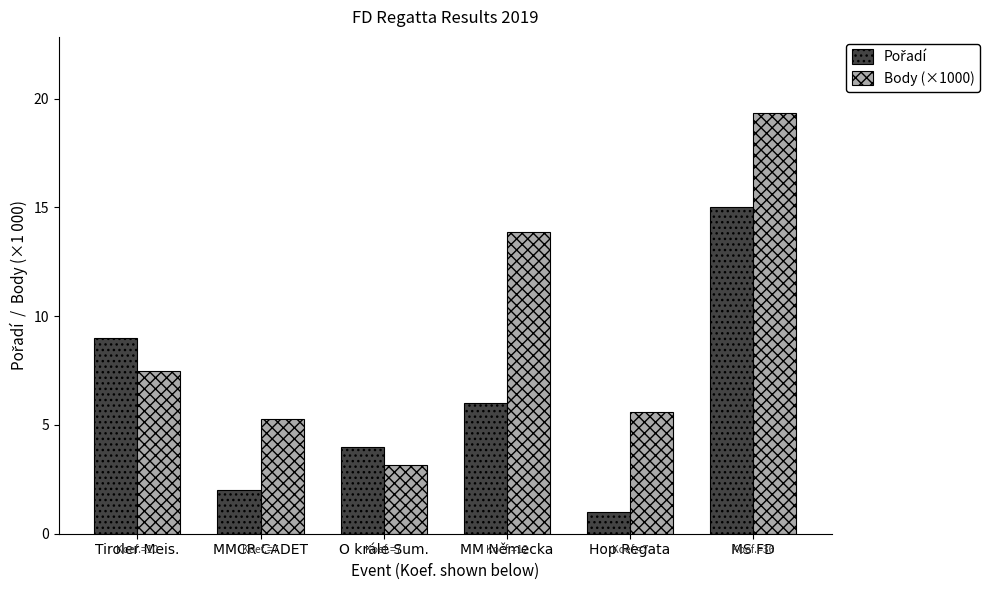

Which series has the widest spread of values?

Body (×1000)